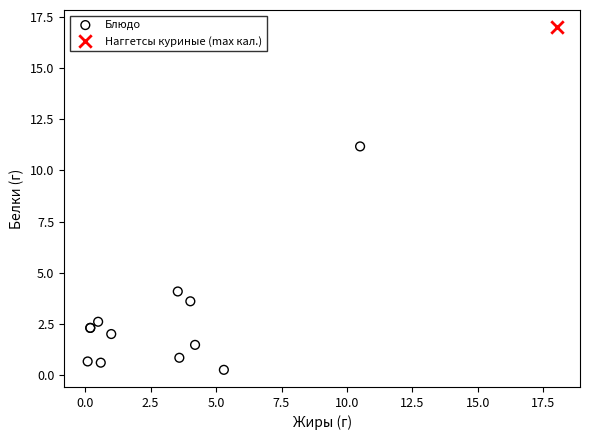

What are all the series names shown in the legend?

Блюдо, Наггетсы куриные (max кал.)